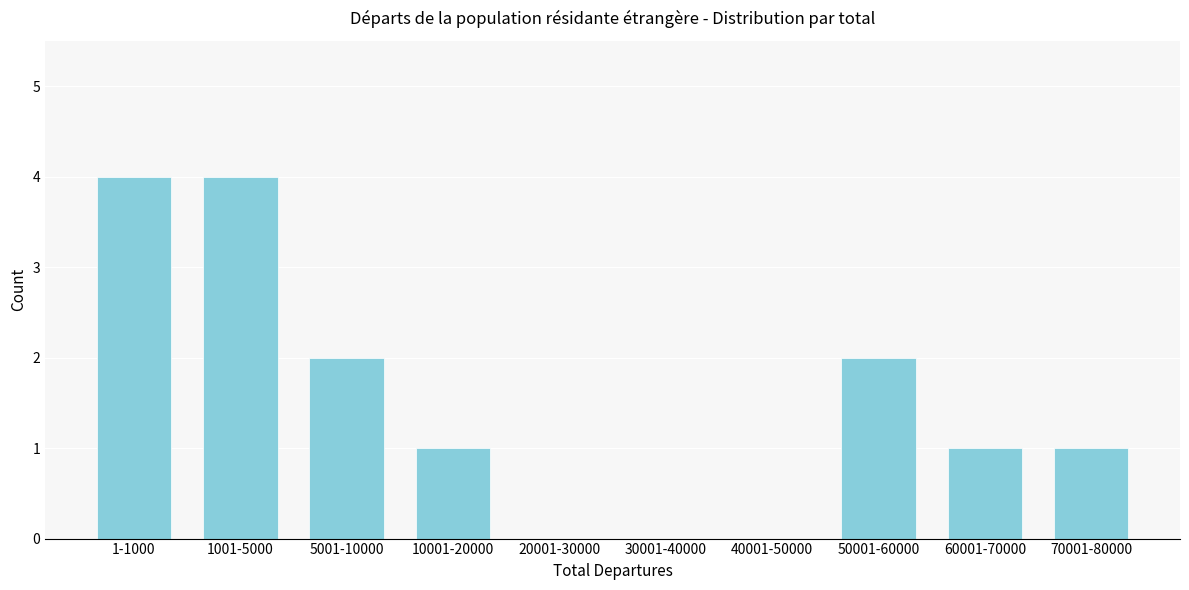

Reading left to right, list all the values displayed in this chart.

1-1000=4	1001-5000=4	5001-10000=2	10001-20000=1	20001-30000=0	30001-40000=0	40001-50000=0	50001-60000=2	60001-70000=1	70001-80000=1